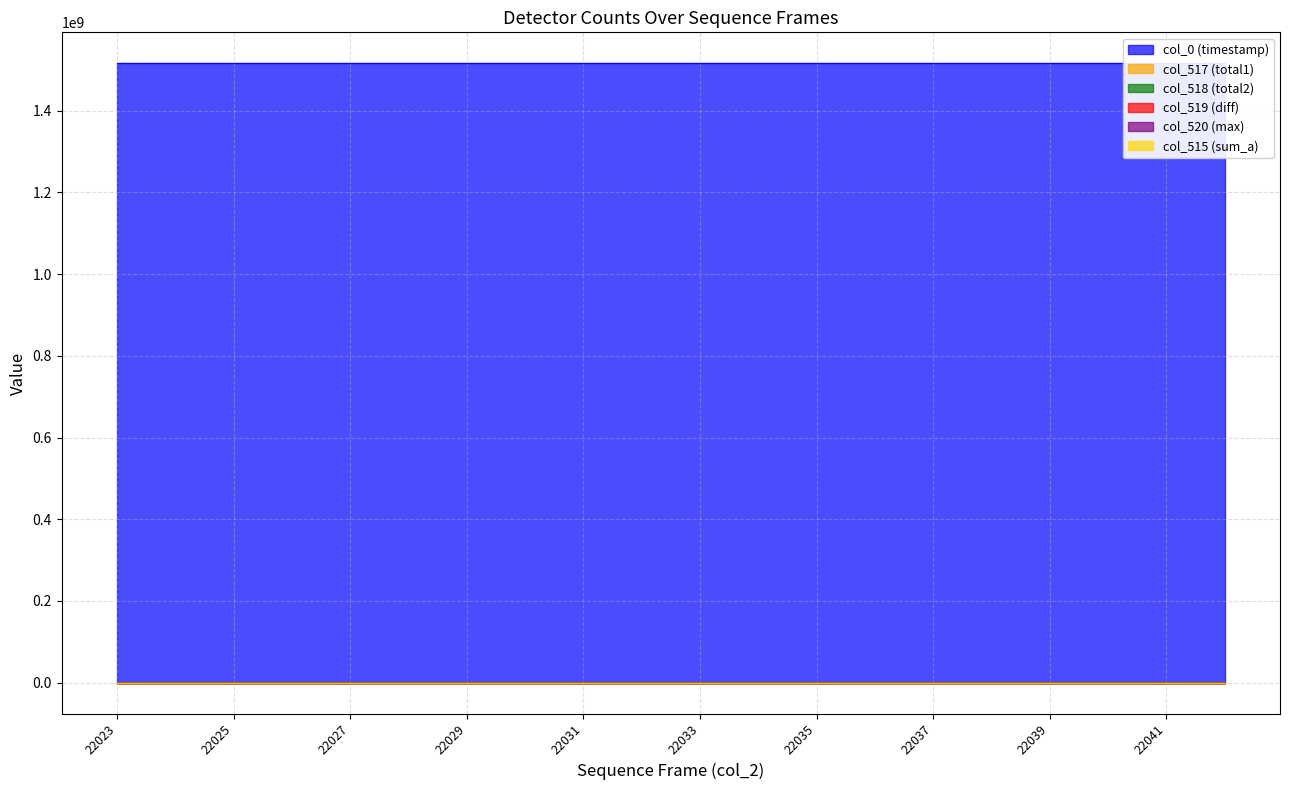

Rank the categories by col_519 (diff) value from highest to lowest.

22024, 22034, 22035, 22041, 22032, 22033, 22036, 22037, 22040, 22023, 22025, 22026, 22027, 22028, 22029, 22030, 22031, 22038, 22039, 22042